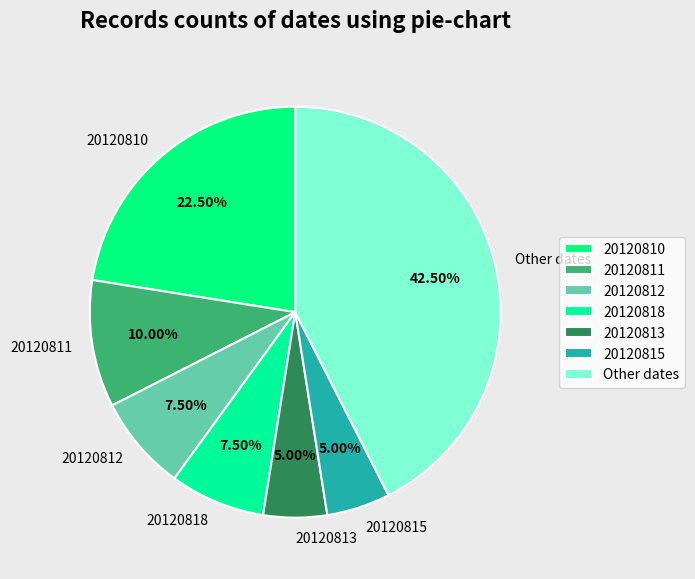

Which category has the biggest portion of the pie?

Other dates